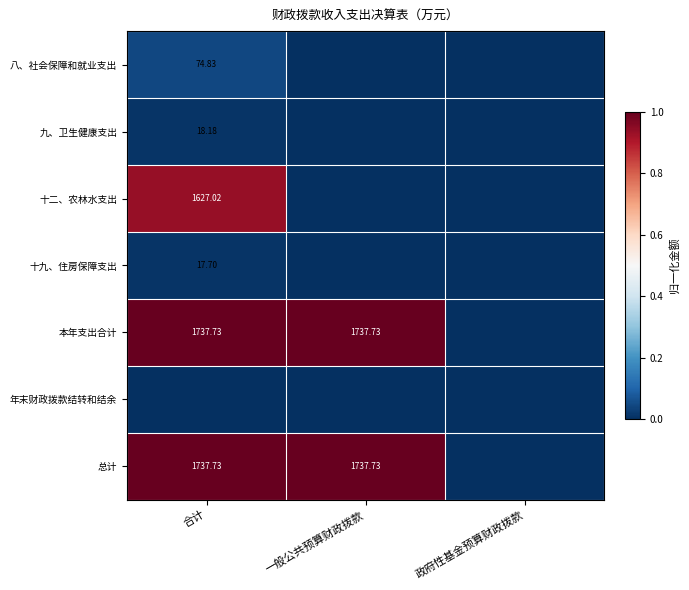

Which series has the largest range (max minus min)?

本年支出合计